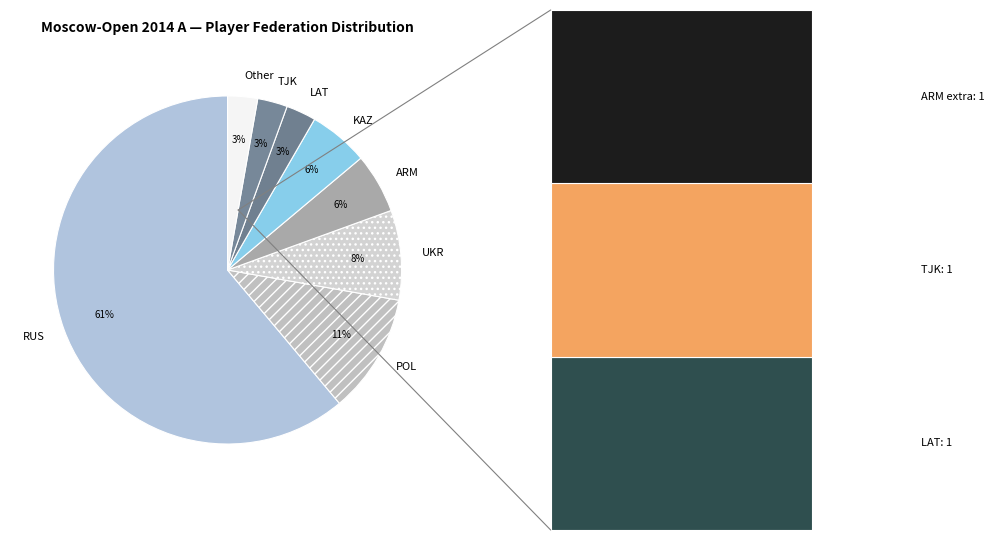

To the nearest percent, what is the difference between the largest and smallest slice percentages?

58%